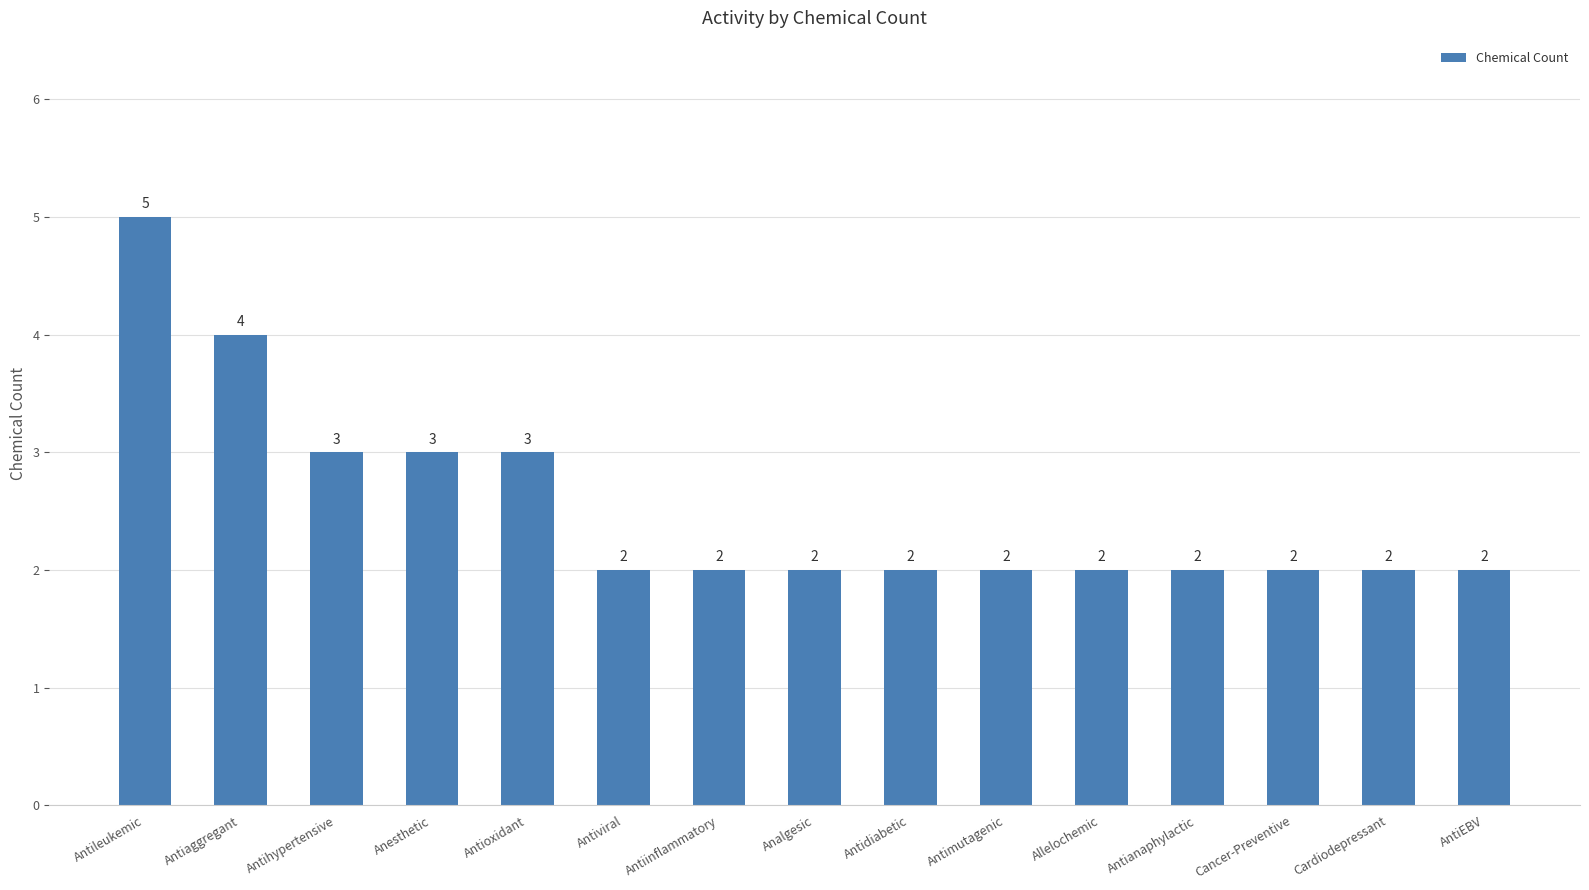

Which label corresponds to the largest value in the chart?

Antileukemic